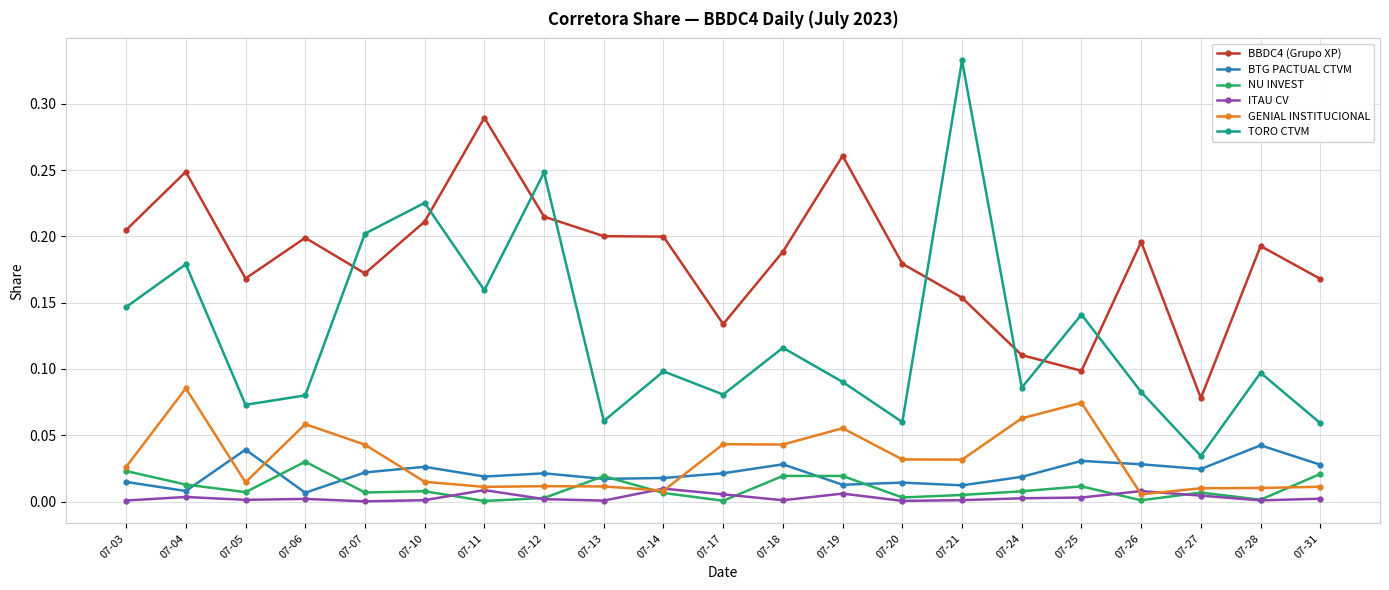

Does the chart display data point markers on the line(s)?

Yes